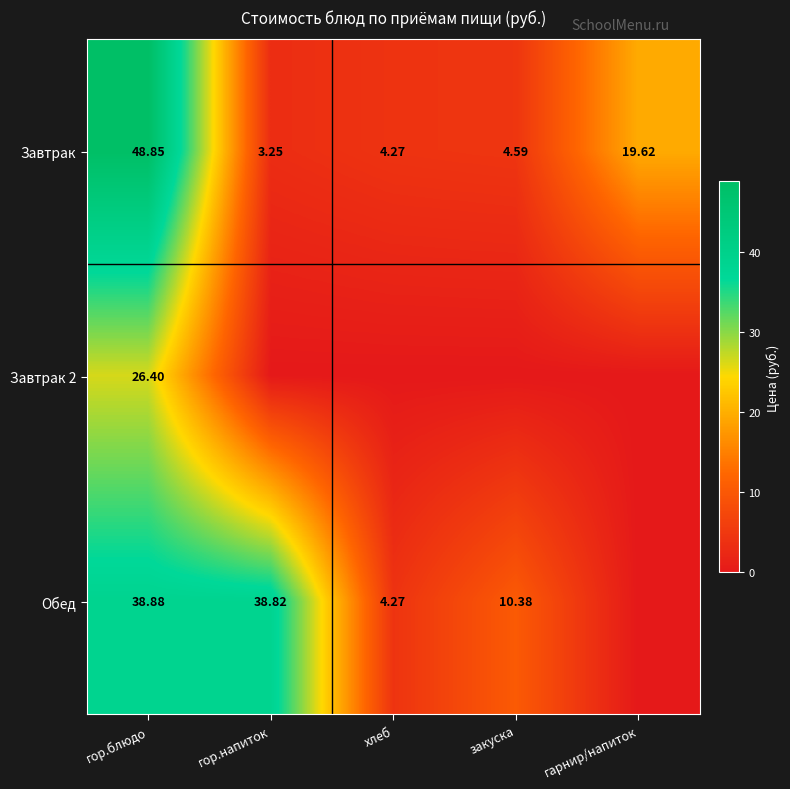

Between гор.блюдо and гор.напиток, which series saw the biggest shift?

Завтрак